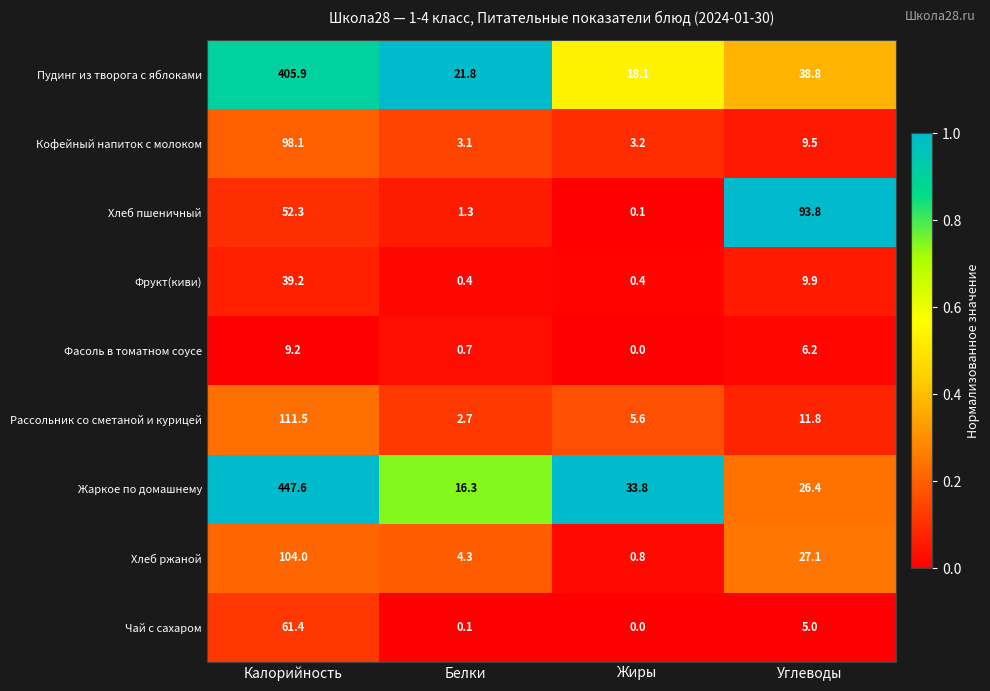

List the series in order of their peak value, highest first.

Жаркое по домашнему, Пудинг из творога с яблоками, Рассольник со сметаной и курицей, Хлеб ржаной, Кофейный напиток с молоком, Хлеб пшеничный, Чай с сахаром, Фрукт(киви), Фасоль в томатном соусе